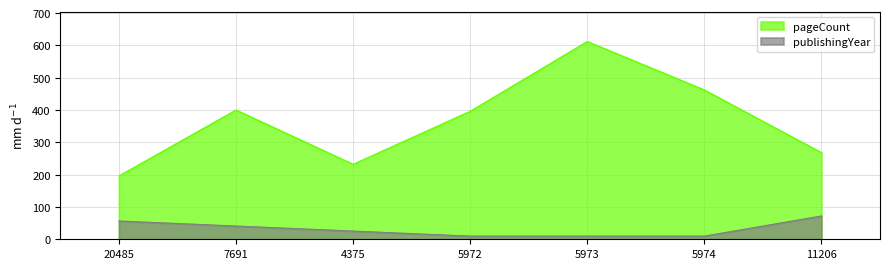

Read the pageCount value at 5973.

612.0